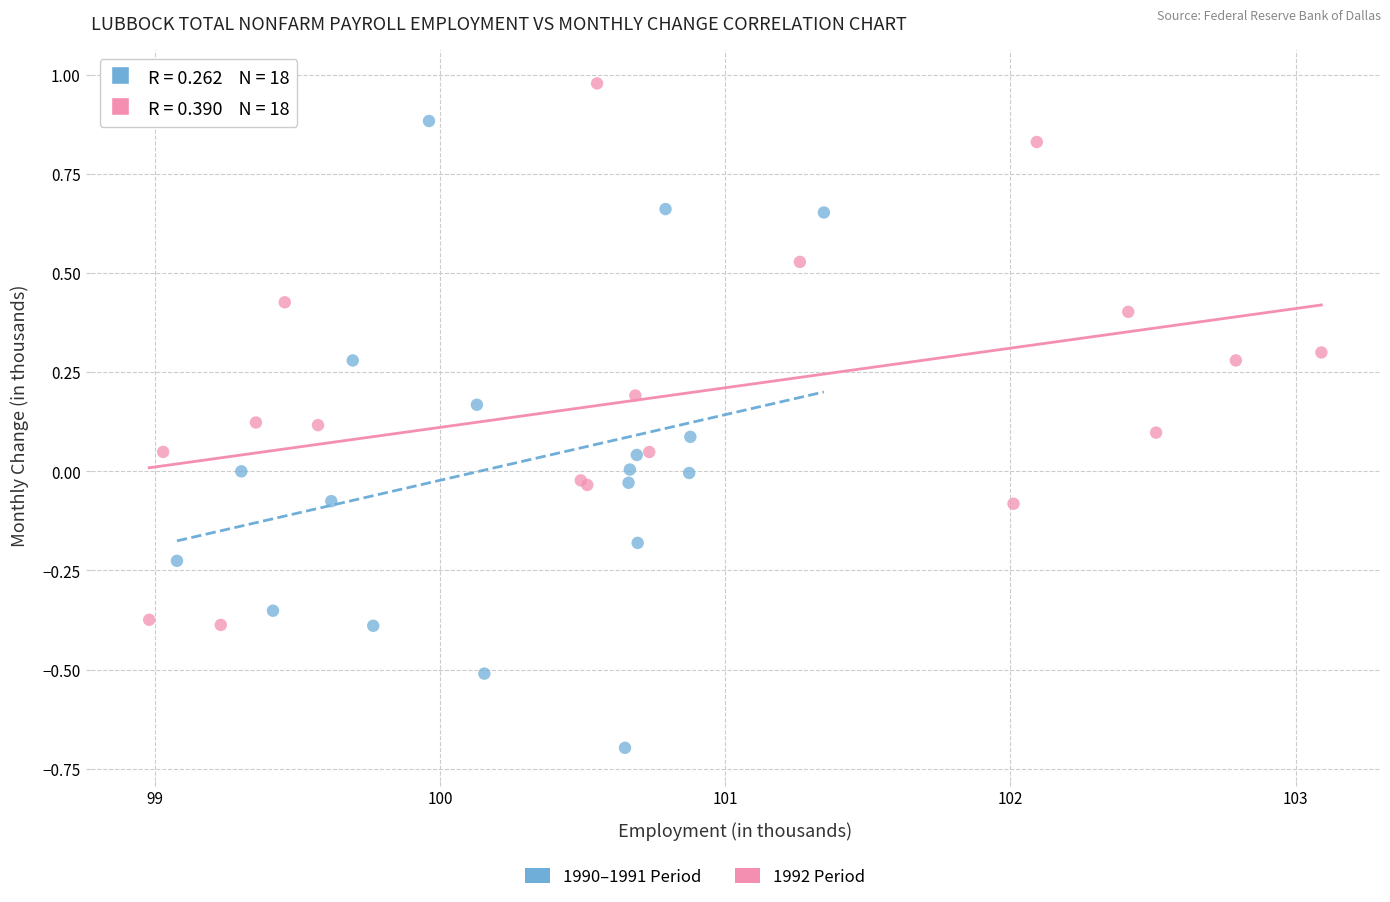

Which series has the widest spread of Y values?

1990–1991 Period